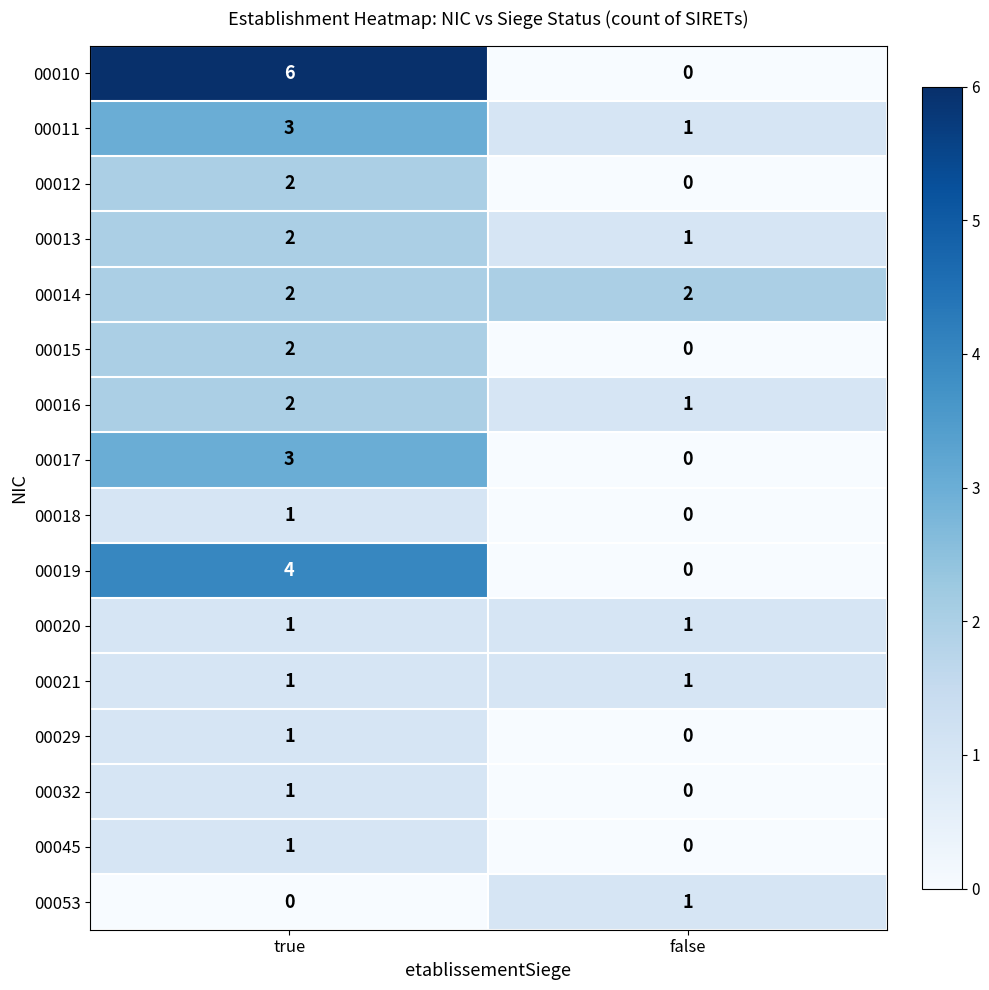

What is the sum of the 00017 values at false and true?

3